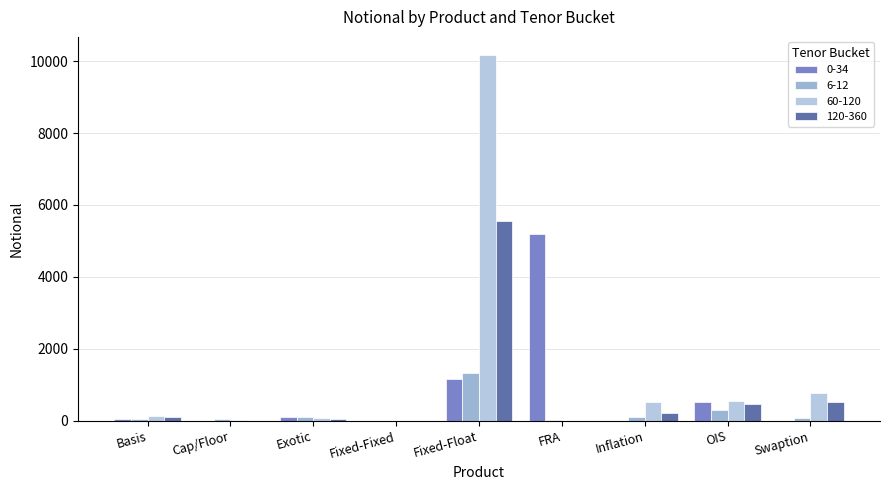

Where is 6-12 nearest to the value 664?

OIS